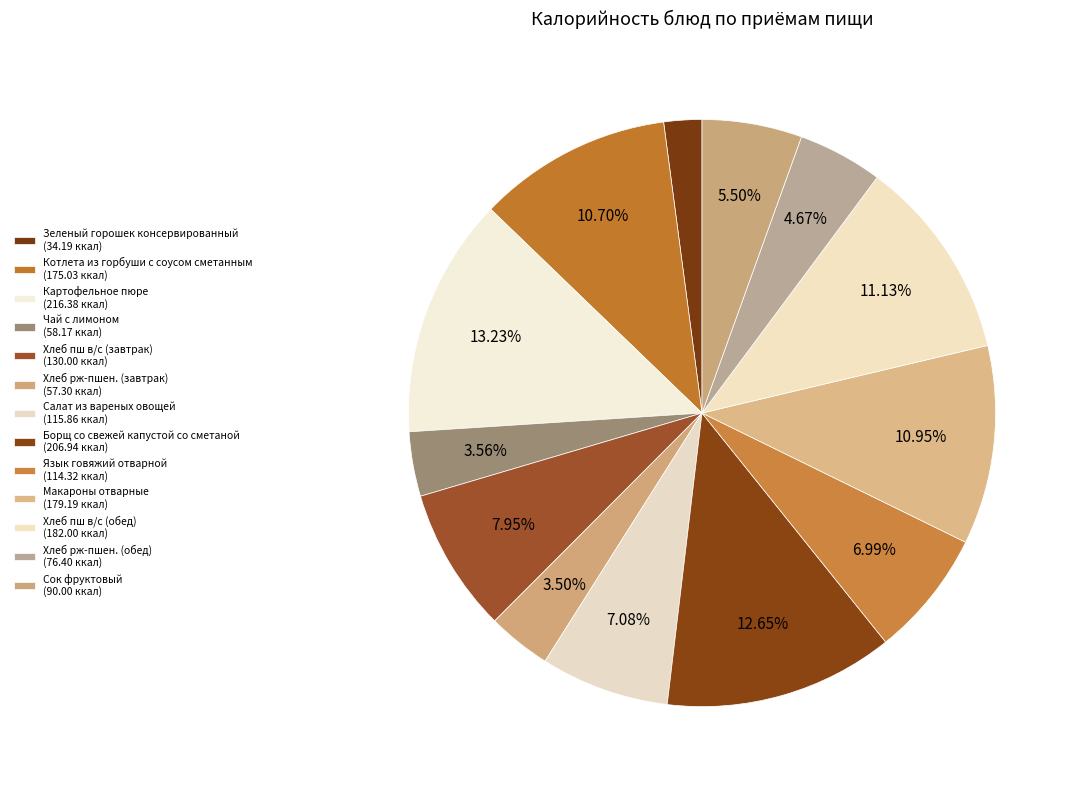

How many slices are in this pie chart?

13